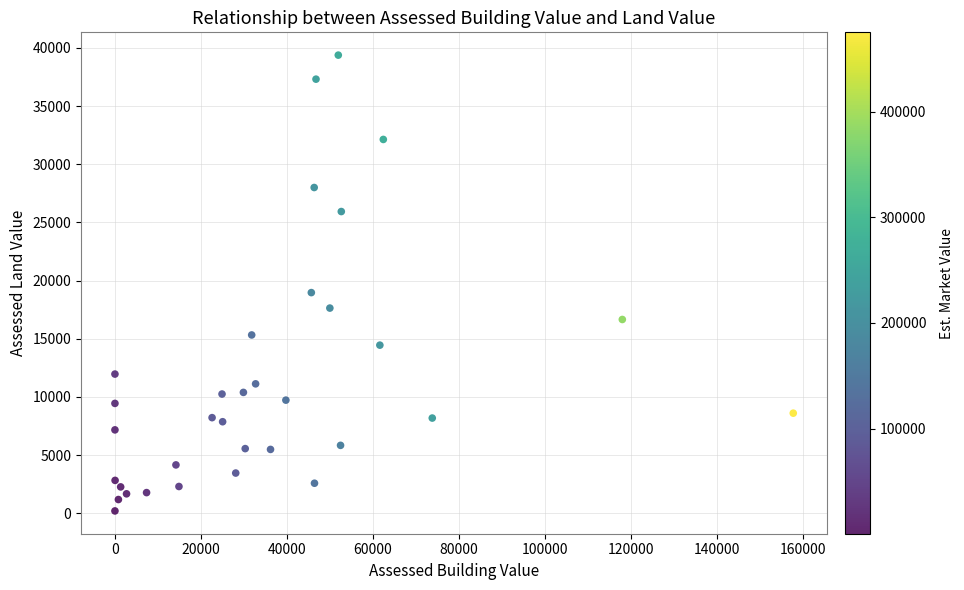

What Y value in the scatter plot is closest to 19792?

18970